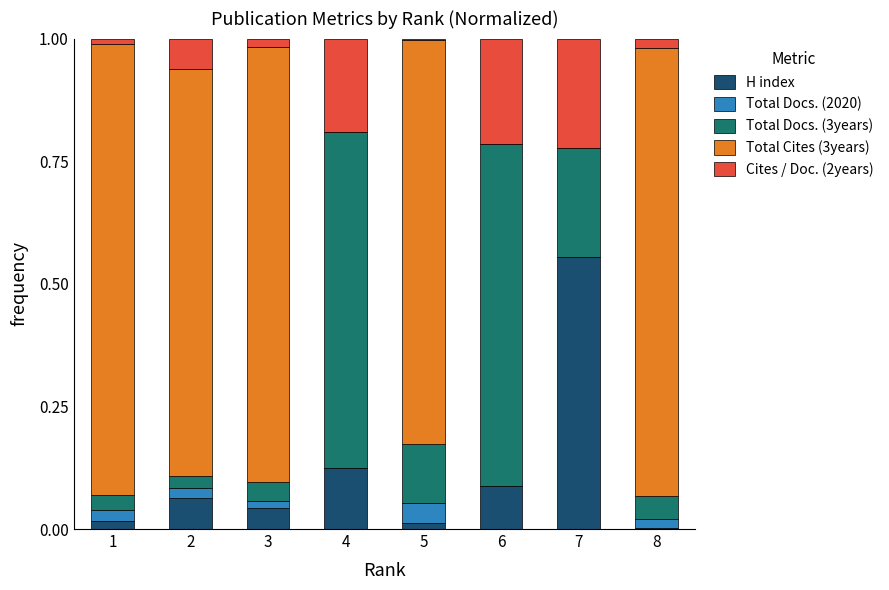

Count the number of categories in the chart.

8